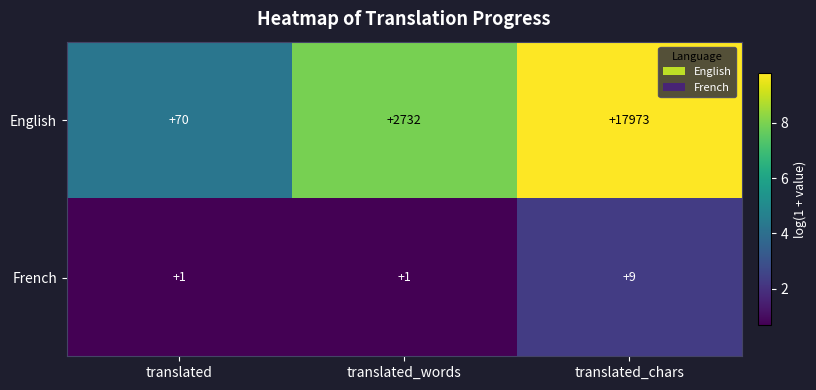

Is it true that French equals 2 at translated?

False